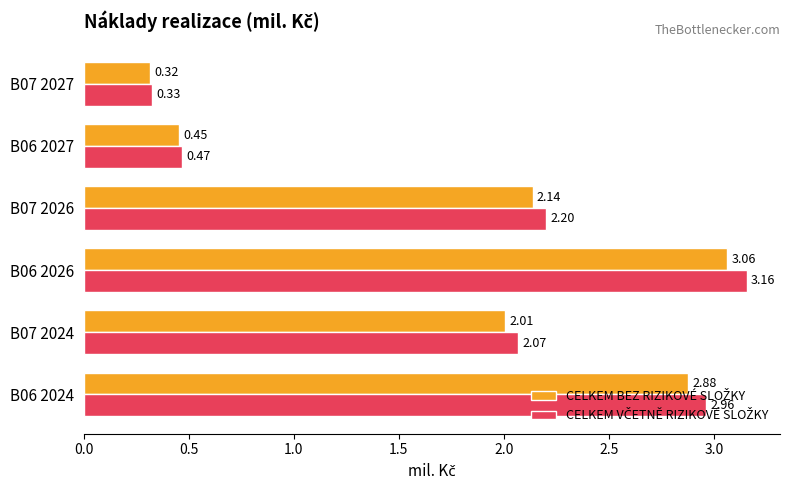

At which category is the sum across all series the highest?

B06 2026